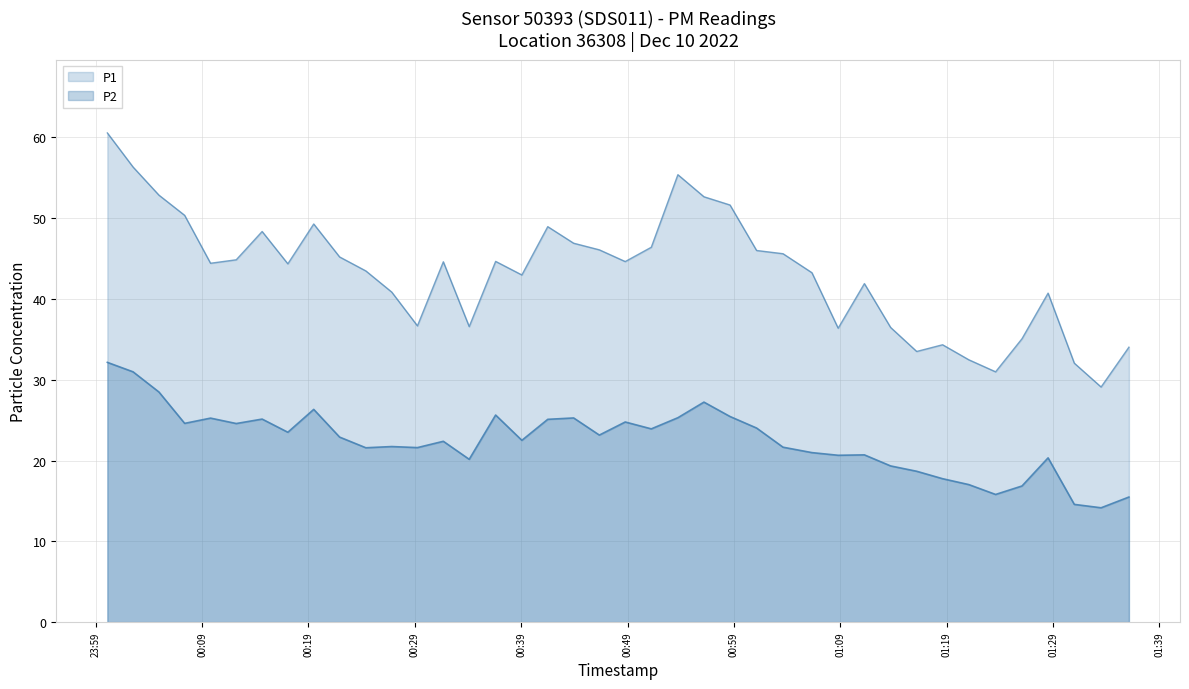

How many lines are shown in the chart?

2